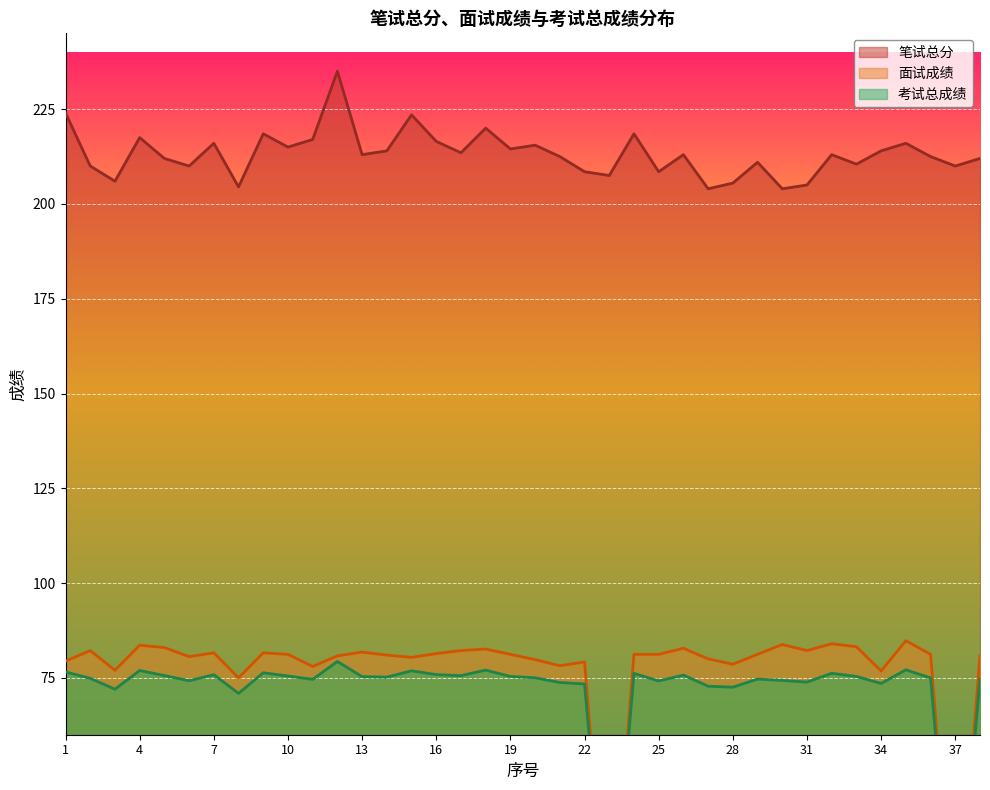

Reading right to left, list all the values displayed in this chart.

笔试总分: 212.0	210.0	212.5	216.0	214.0	210.5	213.0	205.0	204.0	211.0	205.5	204.0	213.0	208.5	218.5	207.5	208.5	212.5	215.5	214.5	220.0	213.5	216.5	223.5	214.0	213.0	235.0	217.0	215.0	218.5	204.5	216.0	210.0	212.0	217.5	206.0	210.0	224.0
面试成绩: 80.8	0.0	81.2	84.8	76.8	83.2	84.0	82.2	83.8	81.2	78.6	80.0	82.8	81.2	81.2	0.0	79.2	78.2	79.8	81.2	82.6	82.2	81.4	80.4	81.0	81.8	80.8	78.0	81.2	81.6	75.0	81.6	80.6	83.0	83.6	77.0	82.2	79.4
考试总成绩: 74.7	0.0	75.0	77.1	73.5	75.4	76.2	73.9	74.3	74.7	72.5	72.8	75.7	74.2	76.2	0.0	73.4	73.8	75.0	75.4	77.0	75.6	75.9	76.9	75.2	75.3	79.3	74.6	75.5	76.3	70.9	75.8	74.2	75.6	76.9	72.0	74.9	76.6